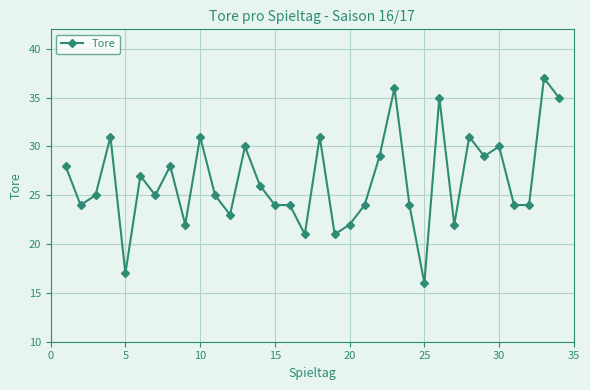

How many lines are shown in the chart?

1